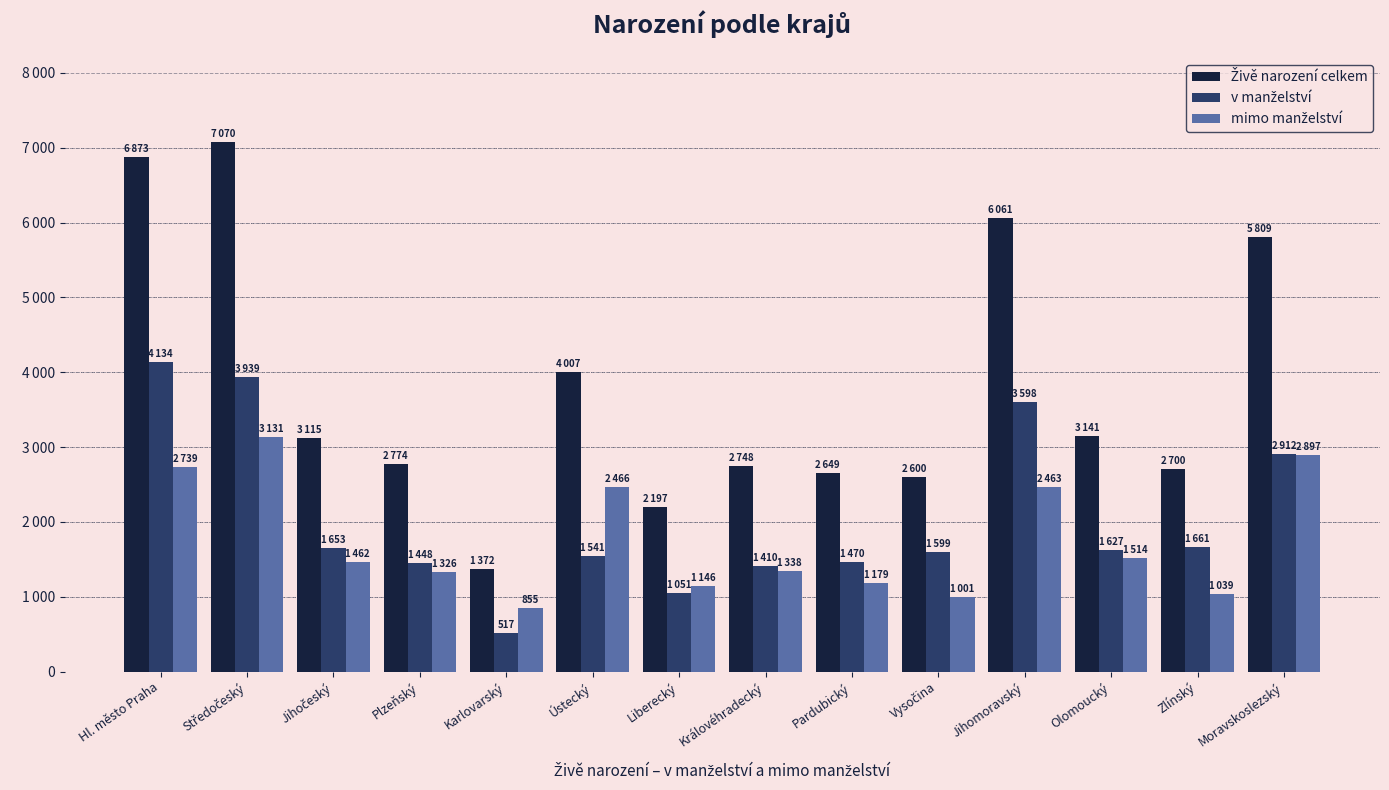

Reading left to right, extract all data points from this chart.

Živě narození celkem: 6873	7070	3115	2774	1372	4007	2197	2748	2649	2600	6061	3141	2700	5809
v manželství: 4134	3939	1653	1448	517	1541	1051	1410	1470	1599	3598	1627	1661	2912
mimo manželství: 2739	3131	1462	1326	855	2466	1146	1338	1179	1001	2463	1514	1039	2897